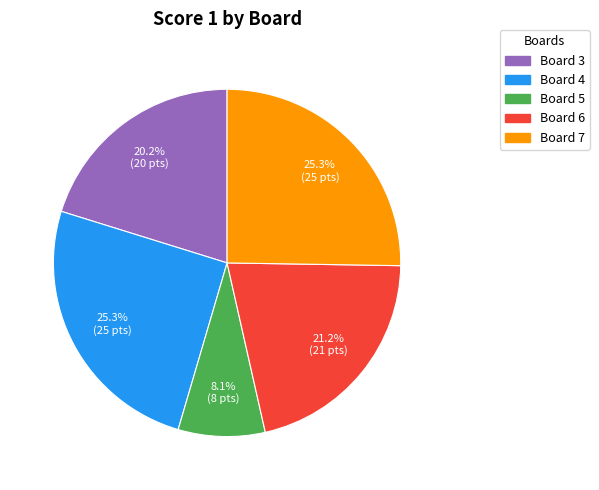

What percentage is the Board 4 slice, to the nearest percent?

25%